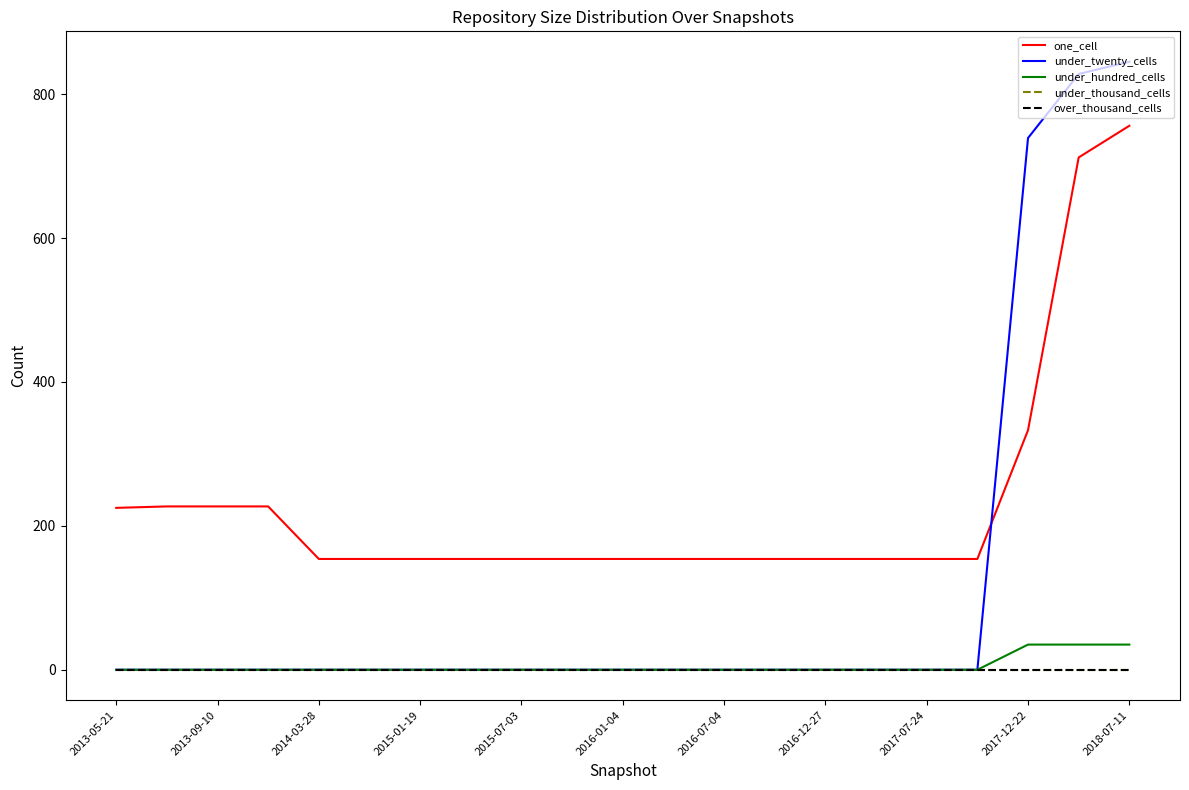

Does the chart have visible grid lines?

No